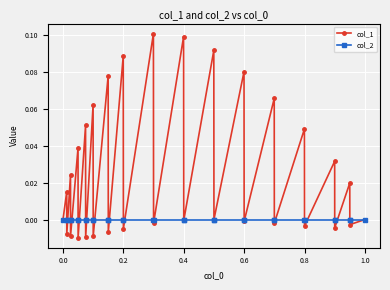

Which series has the largest range (max minus min)?

col_1